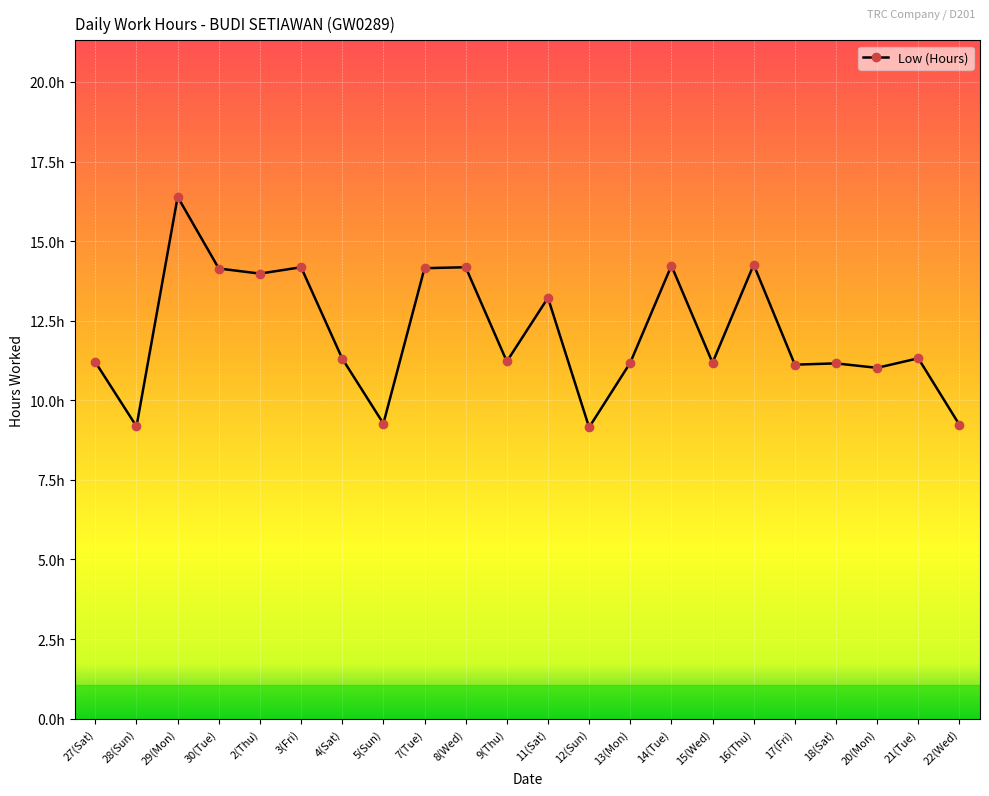

What is the label of the 2nd point from the left?

28(Sun)